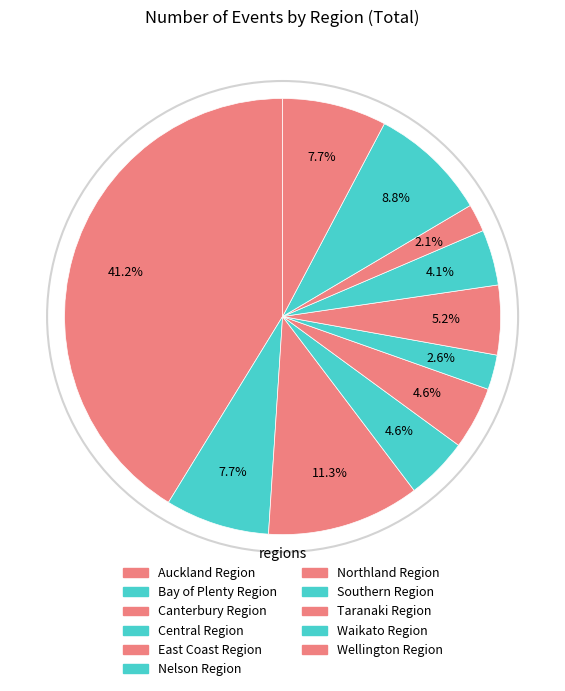

How many segments does this pie chart have?

11